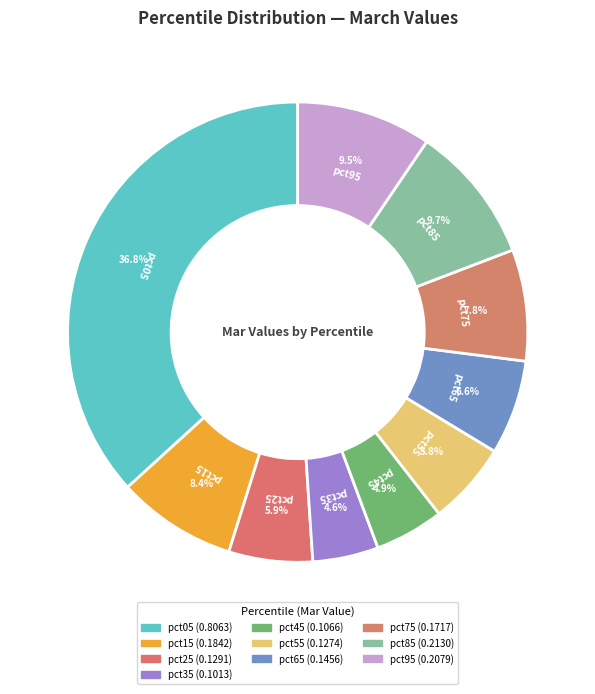

What is the total percentage of pct35 and pct15?

13.0%